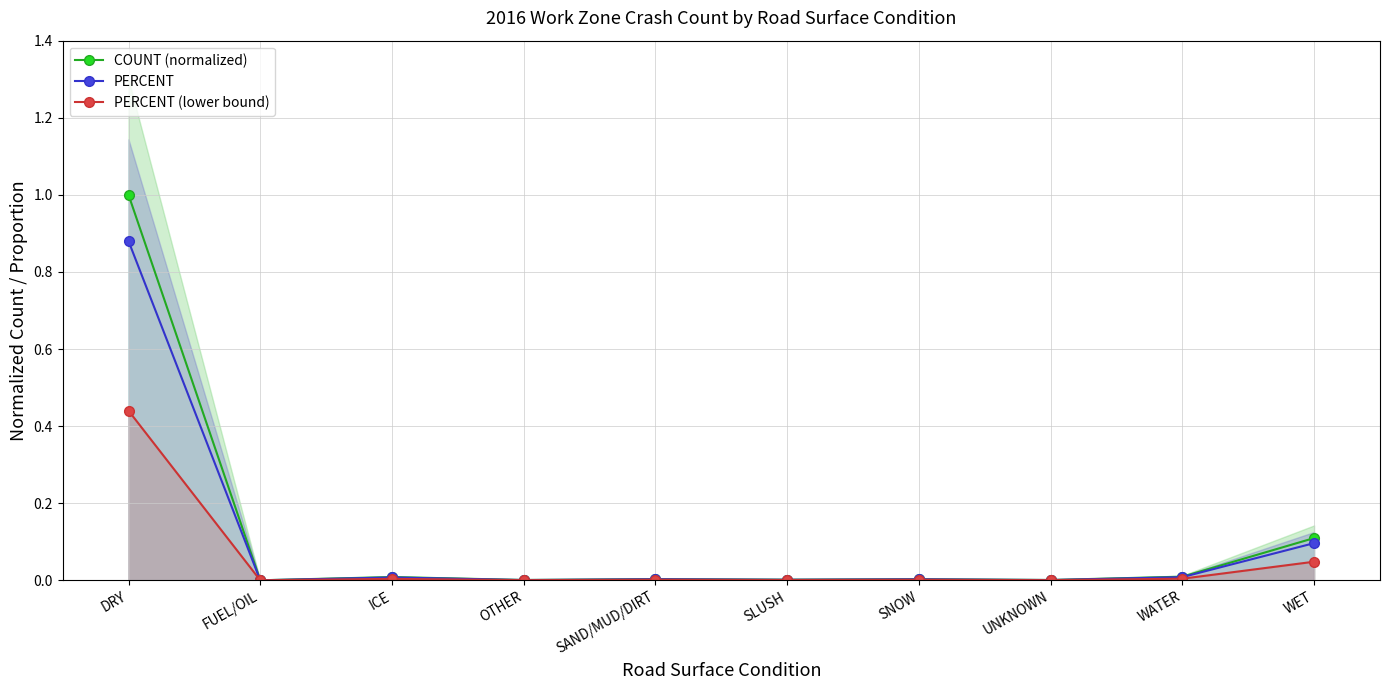

True or false: PERCENT and COUNT (normalized) cross at least once.

False